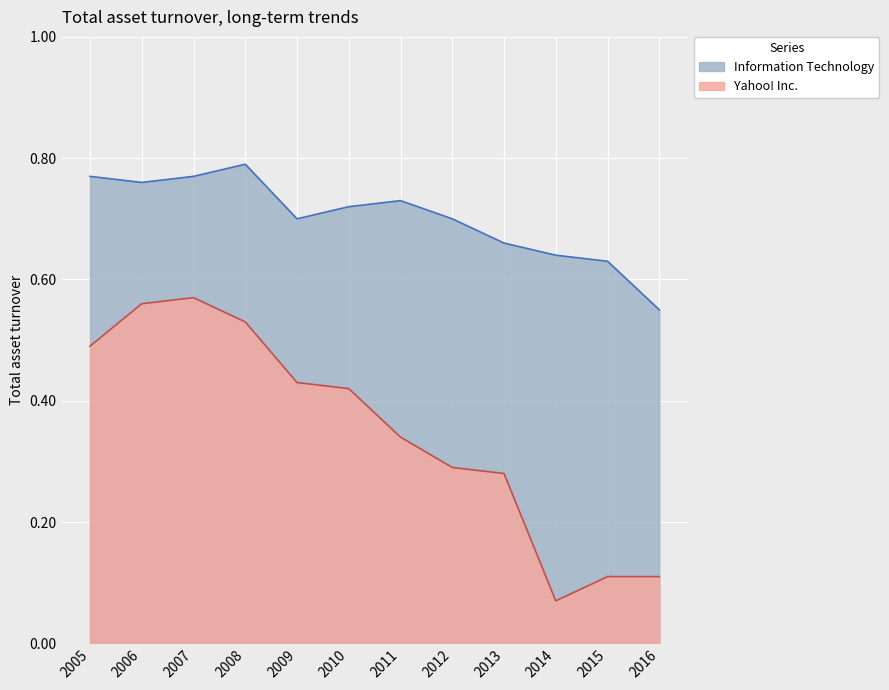

True or false: Yahoo! Inc. has more than 2 points higher than both neighbors.

False